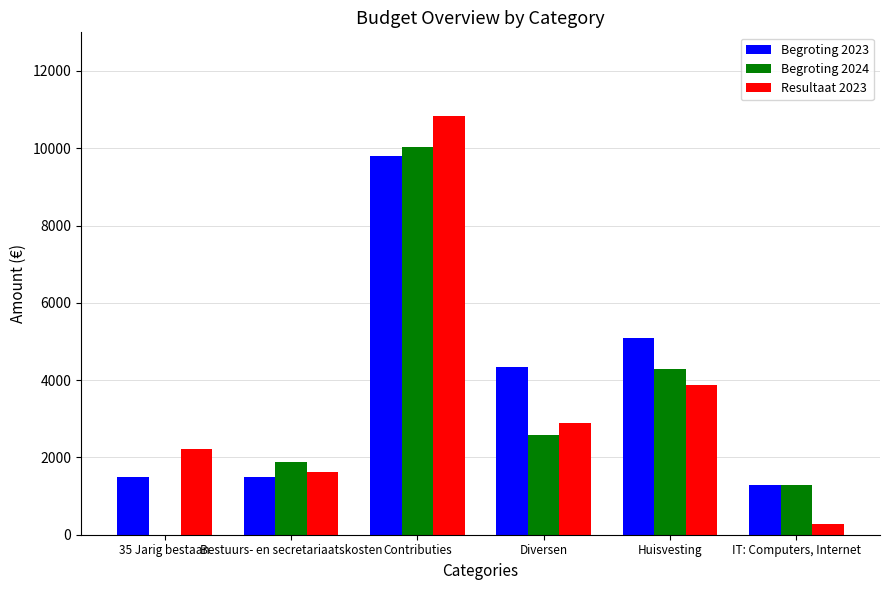

The value of Resultaat 2023 at Contributies is 14093.4. True or false?

False